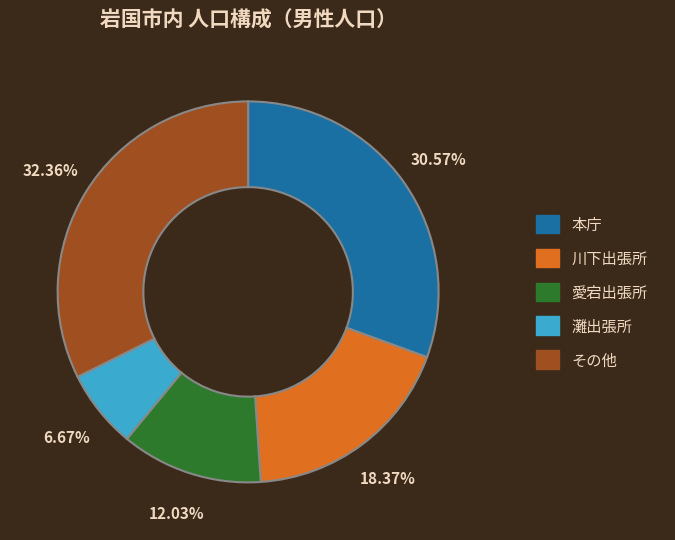

Is there a majority slice in this chart?

No